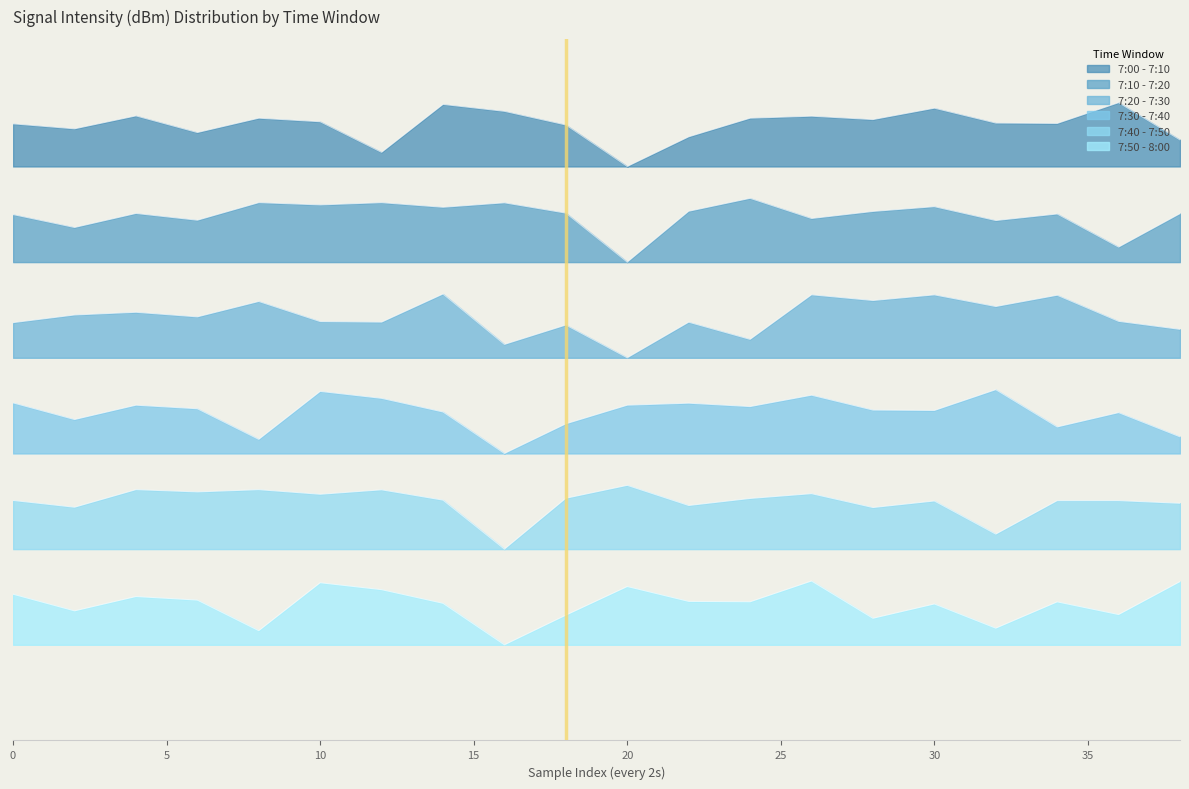

What is the lowest value of the 7:10 - 7:20 series?

-15.0